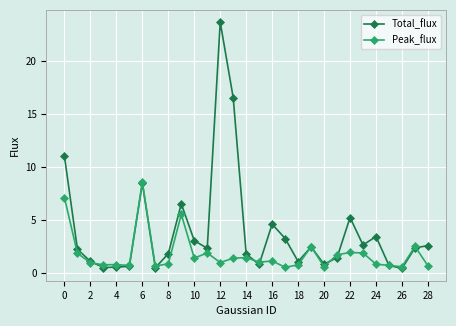

How many data points in Total_flux are above 2?

16